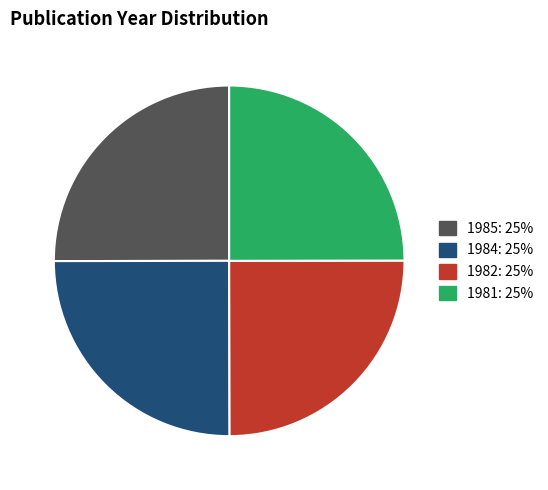

Is there a majority slice in this chart?

No